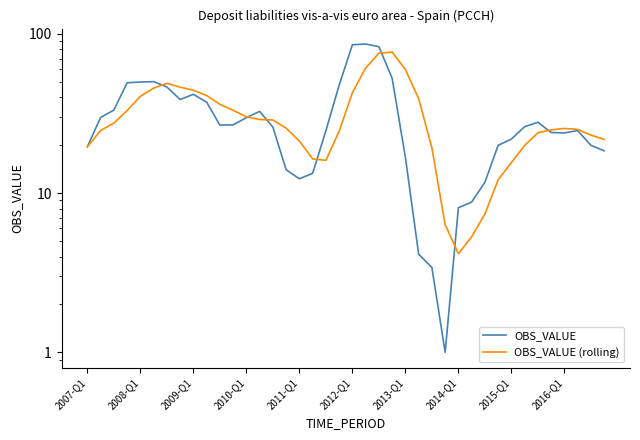

At which category does OBS_VALUE (rolling) reach its first local valley?

18